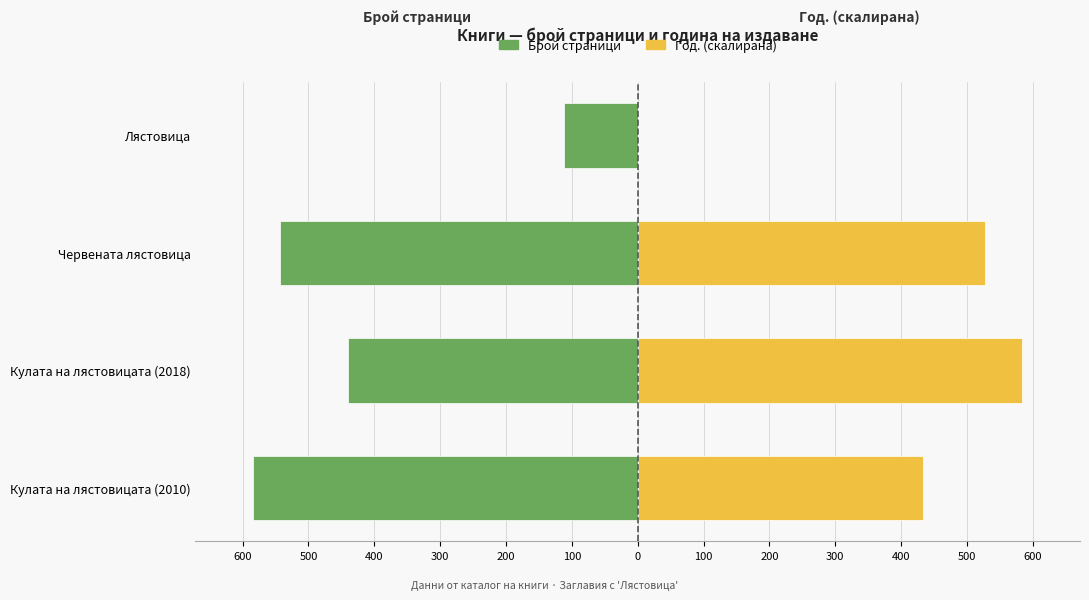

What is the smallest value displayed?

-584.0